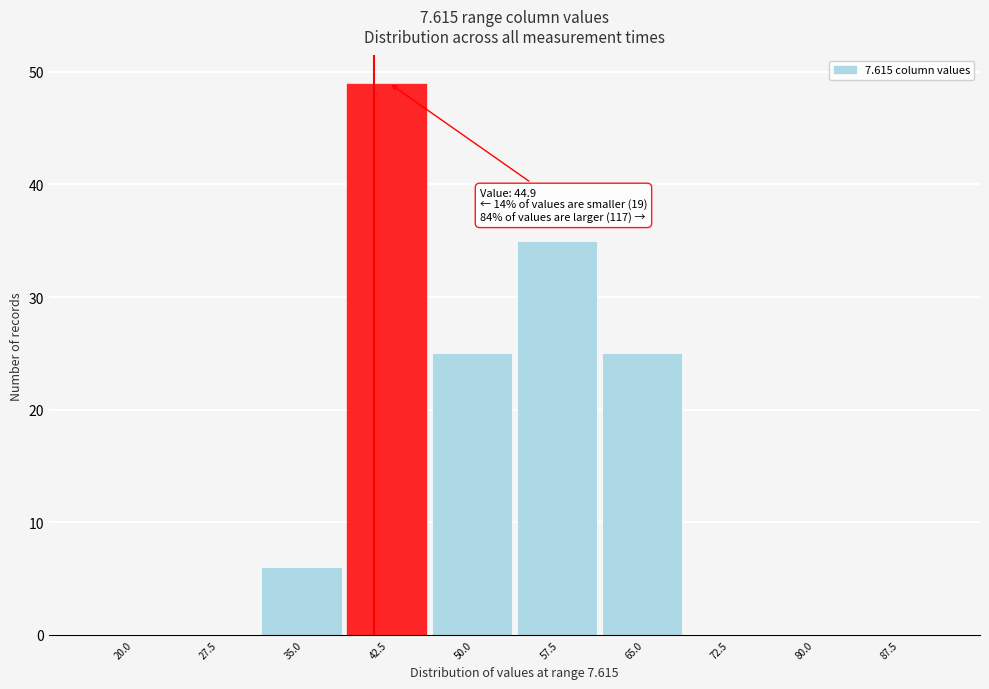

Reading left to right, transcribe all the data shown in this chart.

20.0=0	27.5=0	35.0=6	42.5=49	50.0=25	57.5=35	65.0=25	72.5=0	80.0=0	87.5=0